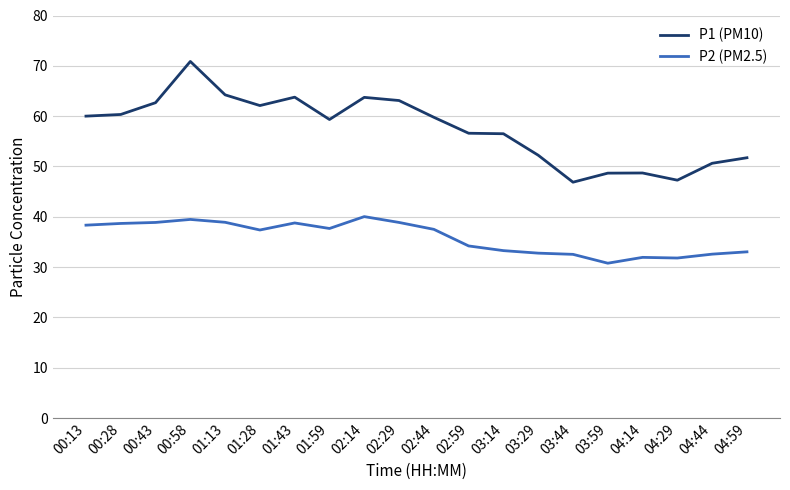

Which series changed the most between 01:13 and 04:29?

P1 (PM10)